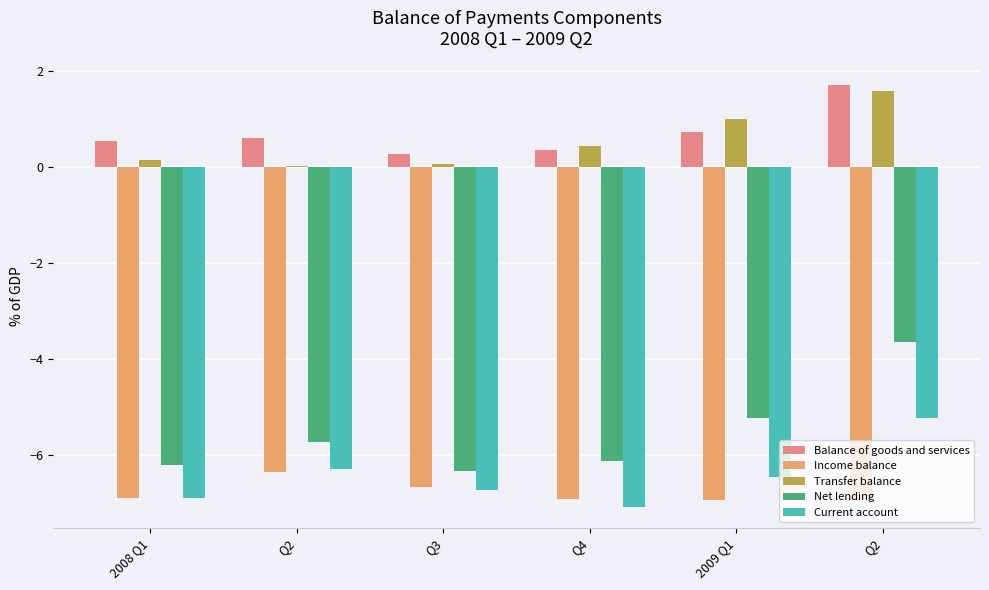

How many groups of bars are there?

6